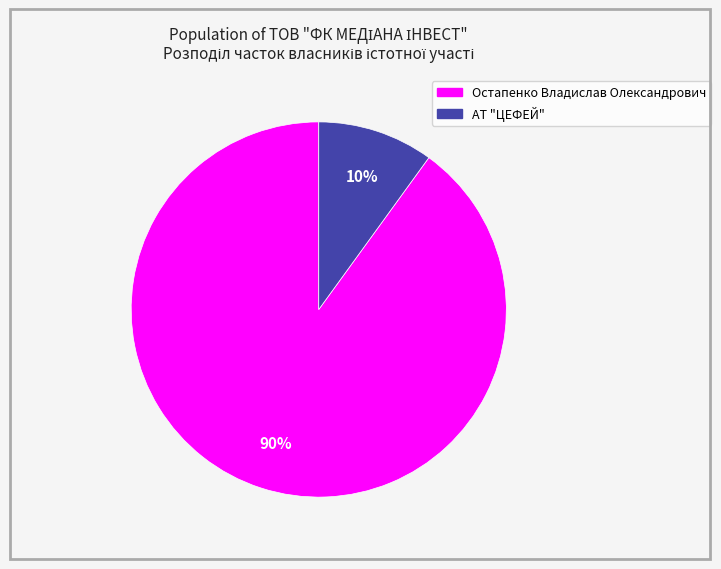

Which slice is the smallest?

АТ "ЦЕФЕЙ"